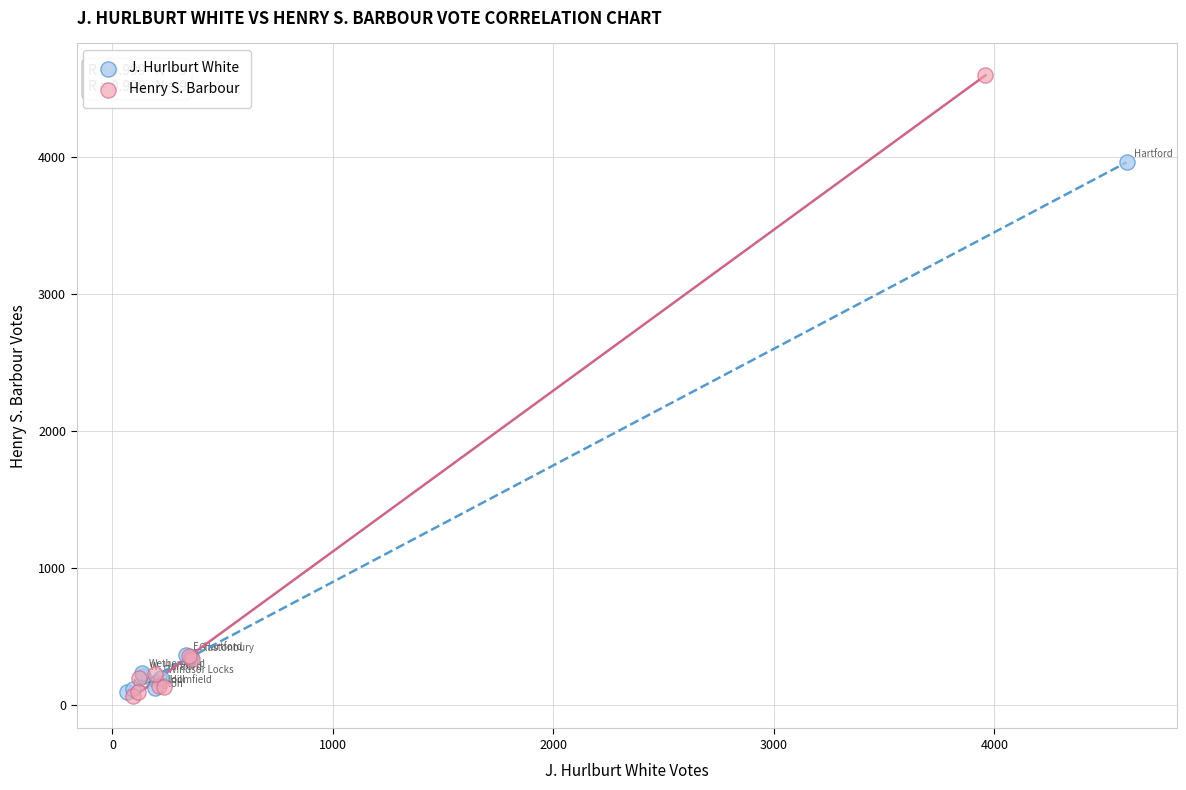

Which series has the widest spread of Y values?

Henry S. Barbour